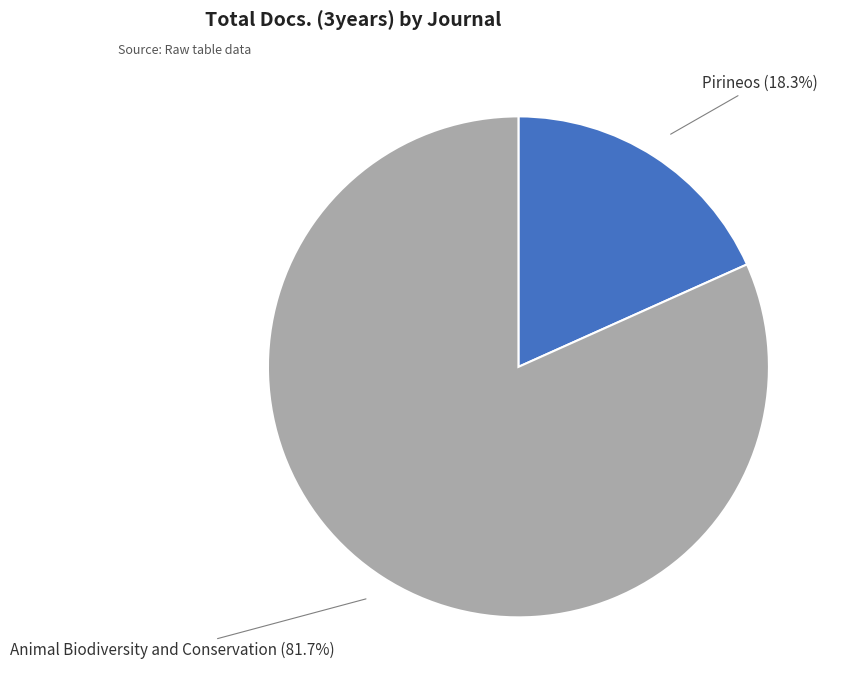

Is there a majority slice in this chart?

Yes